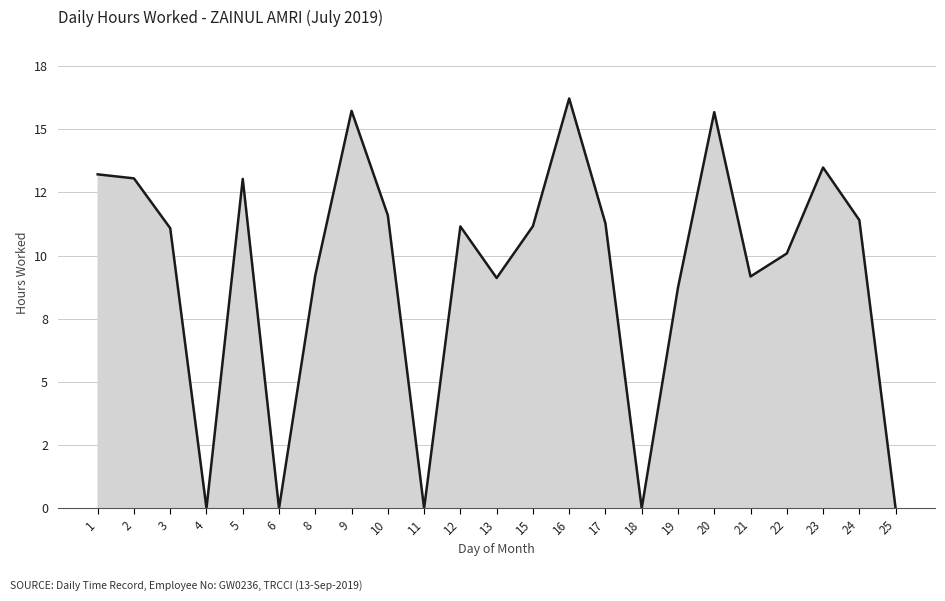

Does the chart have visible grid lines?

Yes